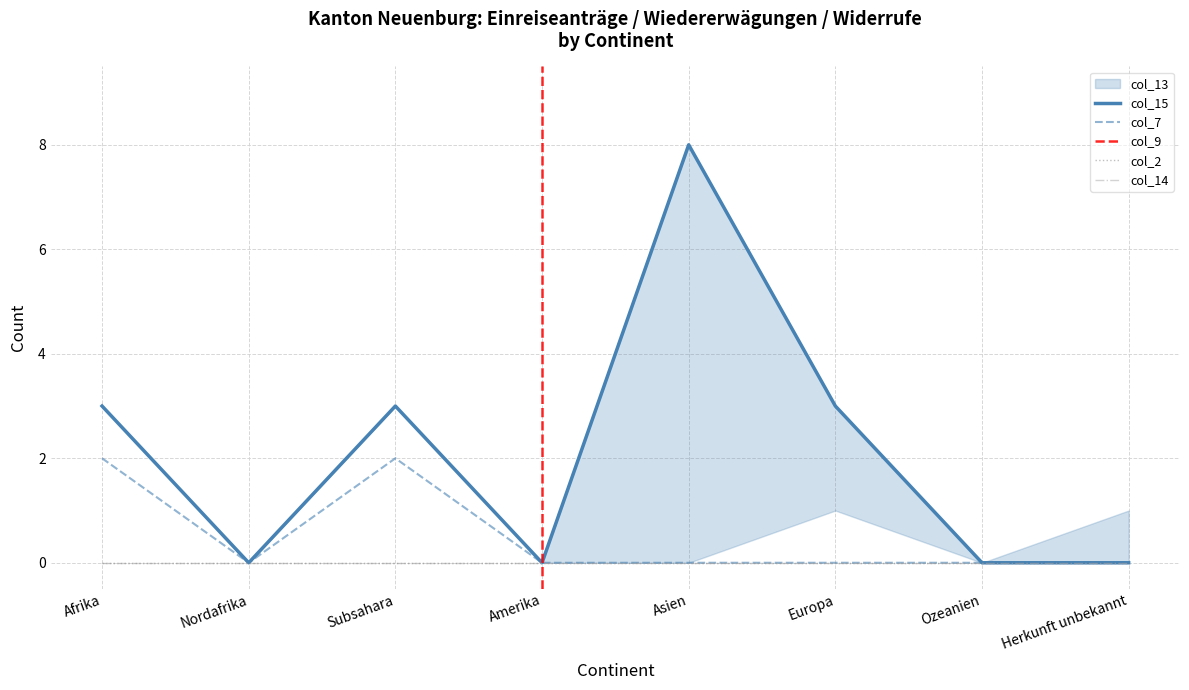

How many data points does each series have?

8